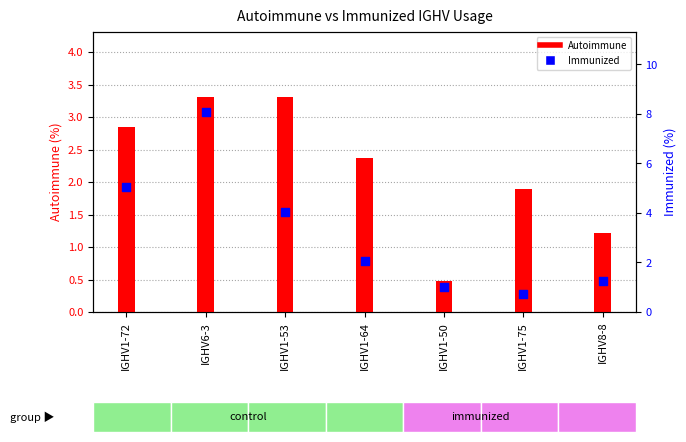

At how many categories does at least one series exceed 1?

7